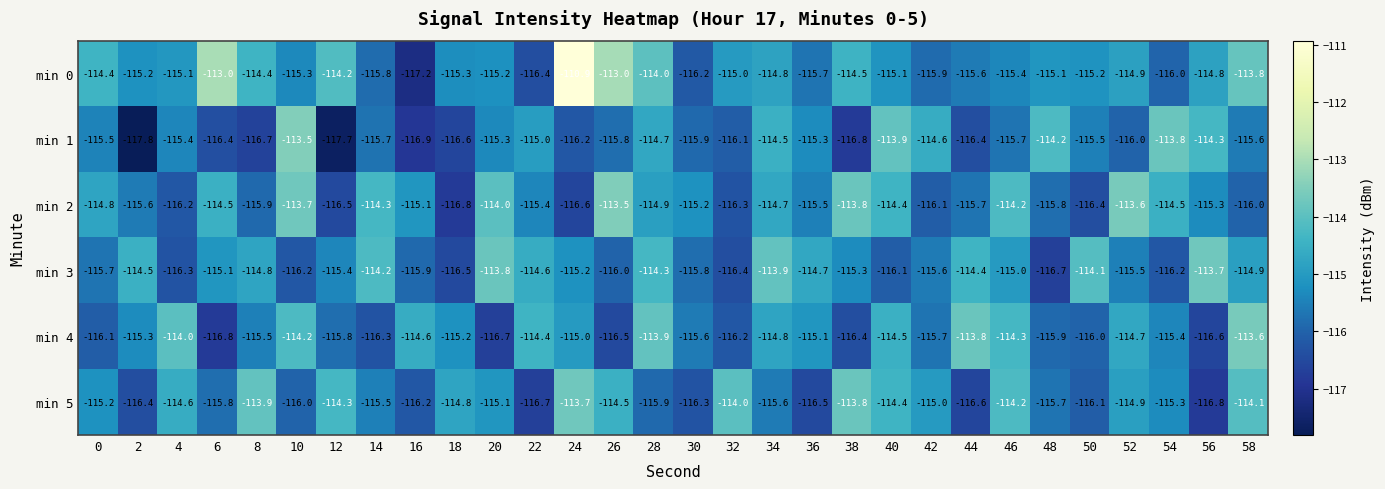

At which category is the sum across all series the highest?

24